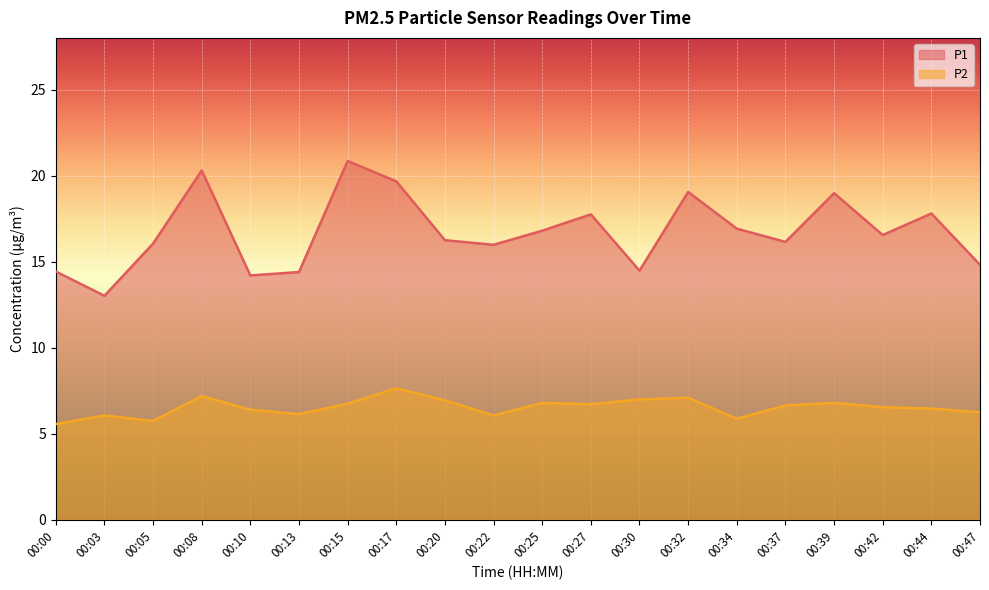

Reading left to right, extract all data points from this chart.

P1: 00:00=14.4	00:03=13.0	00:05=16.1	00:08=20.3	00:10=14.2	00:13=14.4	00:15=20.9	00:17=19.7	00:20=16.2	00:22=16.0	00:25=16.8	00:27=17.8	00:30=14.5	00:32=19.1	00:34=16.9	00:37=16.1	00:39=19.0	00:42=16.6	00:44=17.8	00:47=14.8
P2: 00:00=5.6	00:03=6.1	00:05=5.8	00:08=7.2	00:10=6.4	00:13=6.2	00:15=6.8	00:17=7.7	00:20=7.0	00:22=6.1	00:25=6.8	00:27=6.7	00:30=7.0	00:32=7.1	00:34=5.9	00:37=6.7	00:39=6.8	00:42=6.5	00:44=6.5	00:47=6.2